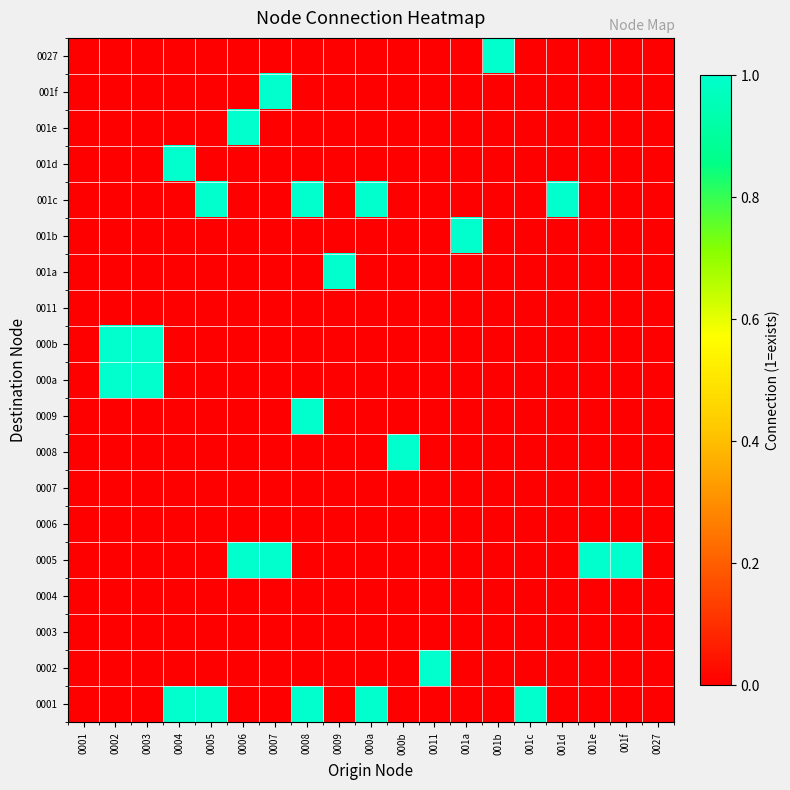

Which category has the highest value across all series?

0004